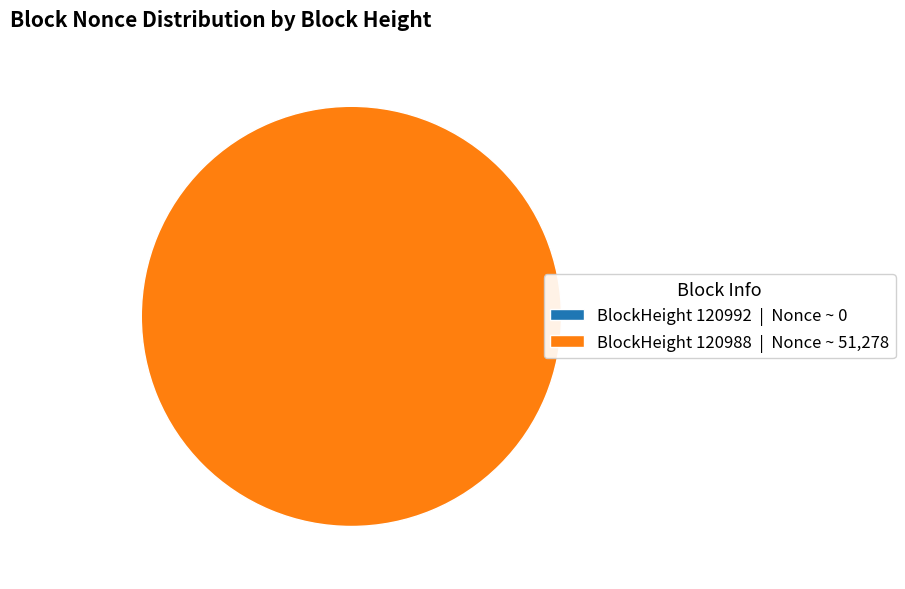

Is there any slice that represents more than half of the pie?

Yes